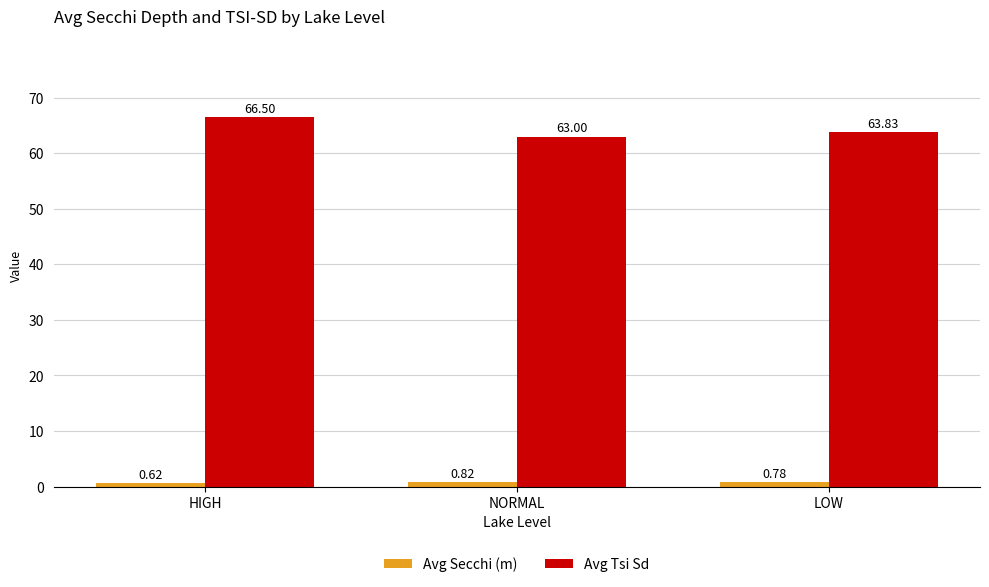

How many bars are there in each group?

2